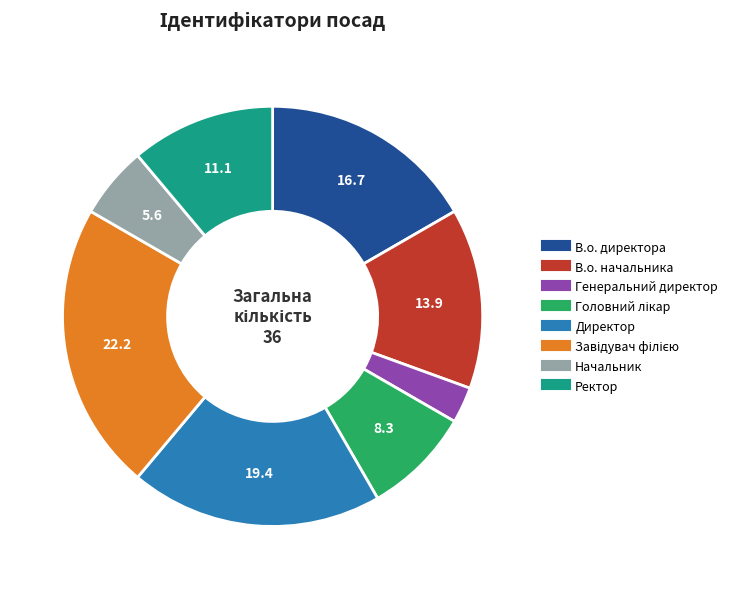

Which slice is the smallest?

Генеральний директор